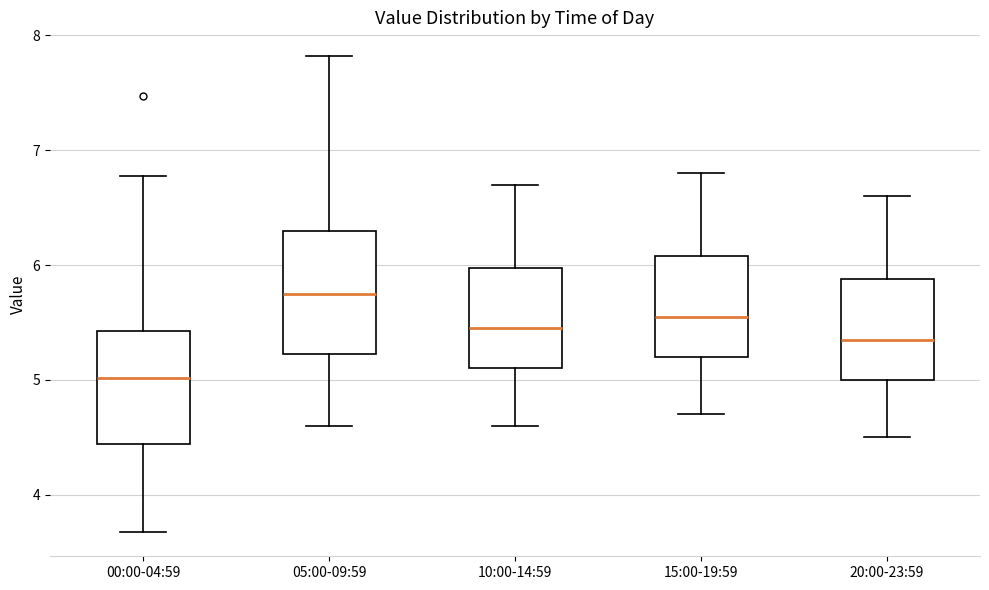

Reading left to right, read every box against the y-axis: the position of its median line, the range the box covers, and the ends of its whiskers. The values are not printed on the chart, so give them approximately, as read against the axis.

00:00-04:59: median 5.0, box 4.4 to 5.4, whiskers 3.7 to 6.8
05:00-09:59: median 5.8, box 5.2 to 6.3, whiskers 4.6 to 7.8
10:00-14:59: median 5.5, box 5.1 to 6.0, whiskers 4.6 to 6.7
15:00-19:59: median 5.6, box 5.2 to 6.1, whiskers 4.7 to 6.8
20:00-23:59: median 5.4, box 5.0 to 5.9, whiskers 4.5 to 6.6